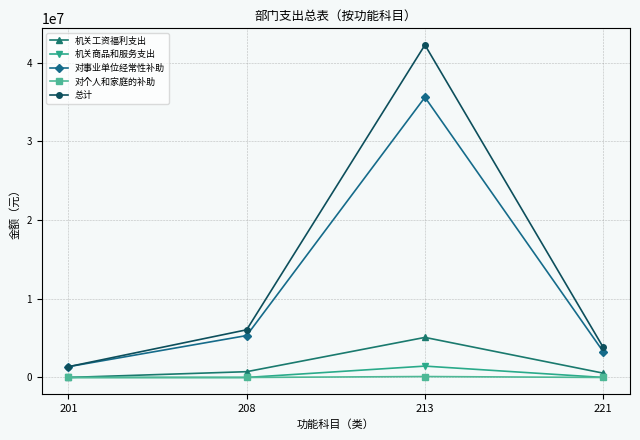

What is the value of the 机关工资福利支出 point at the 3rd from the left?

5087407.9